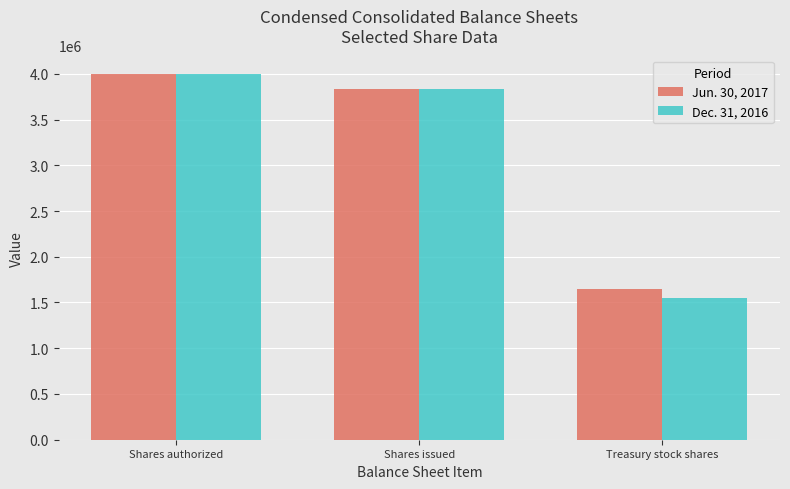

At how many categories does at least one series exceed 2572546?

2